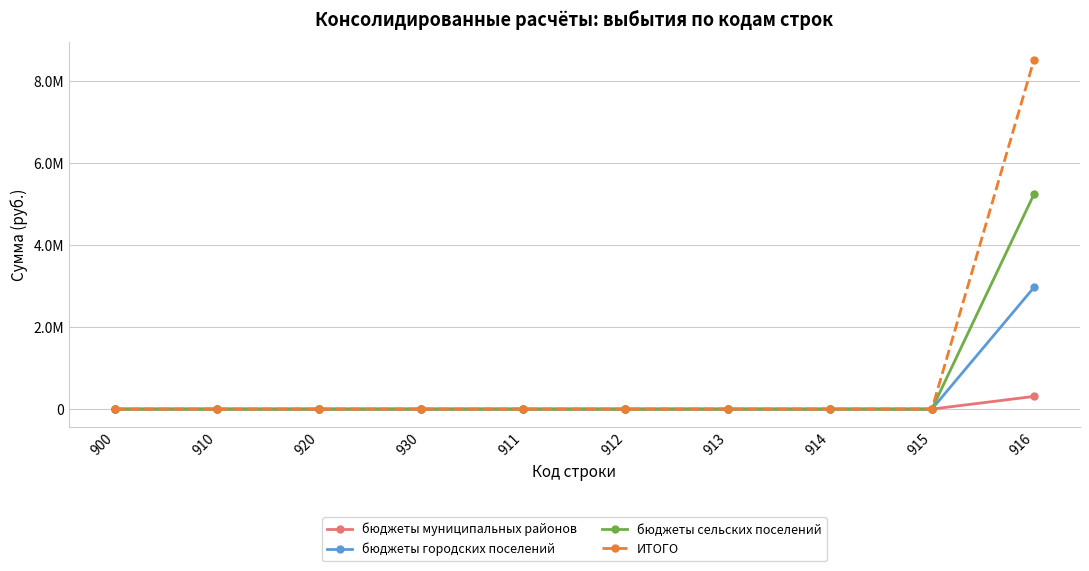

Reading right to left, transcribe all the data shown in this chart.

бюджеты муниципальных районов: 309707	0	0	0	0	0	0	0	0	0
бюджеты городских поселений: 2969320	0	0	0	0	0	0	0	0	0
бюджеты сельских поселений: 5242721	0	0	0	0	0	0	0	0	0
ИТОГО: 8521748	0	0	0	0	0	0	0	0	0